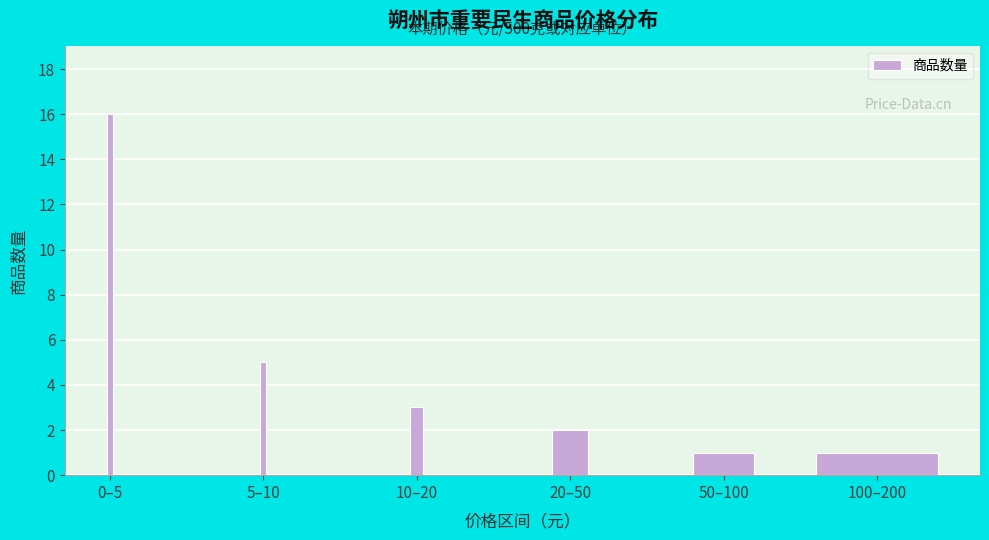

Reading left to right, what are all the values shown in this chart?

16	5	3	2	1	1